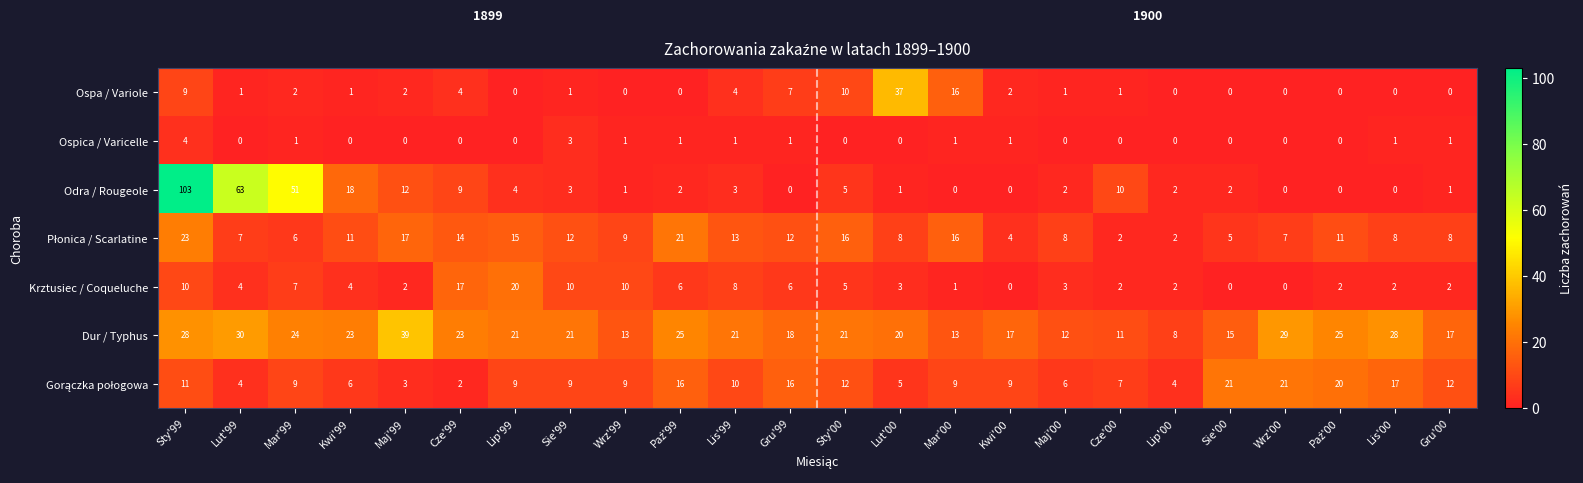

What is the maximum value shown in the chart?

103